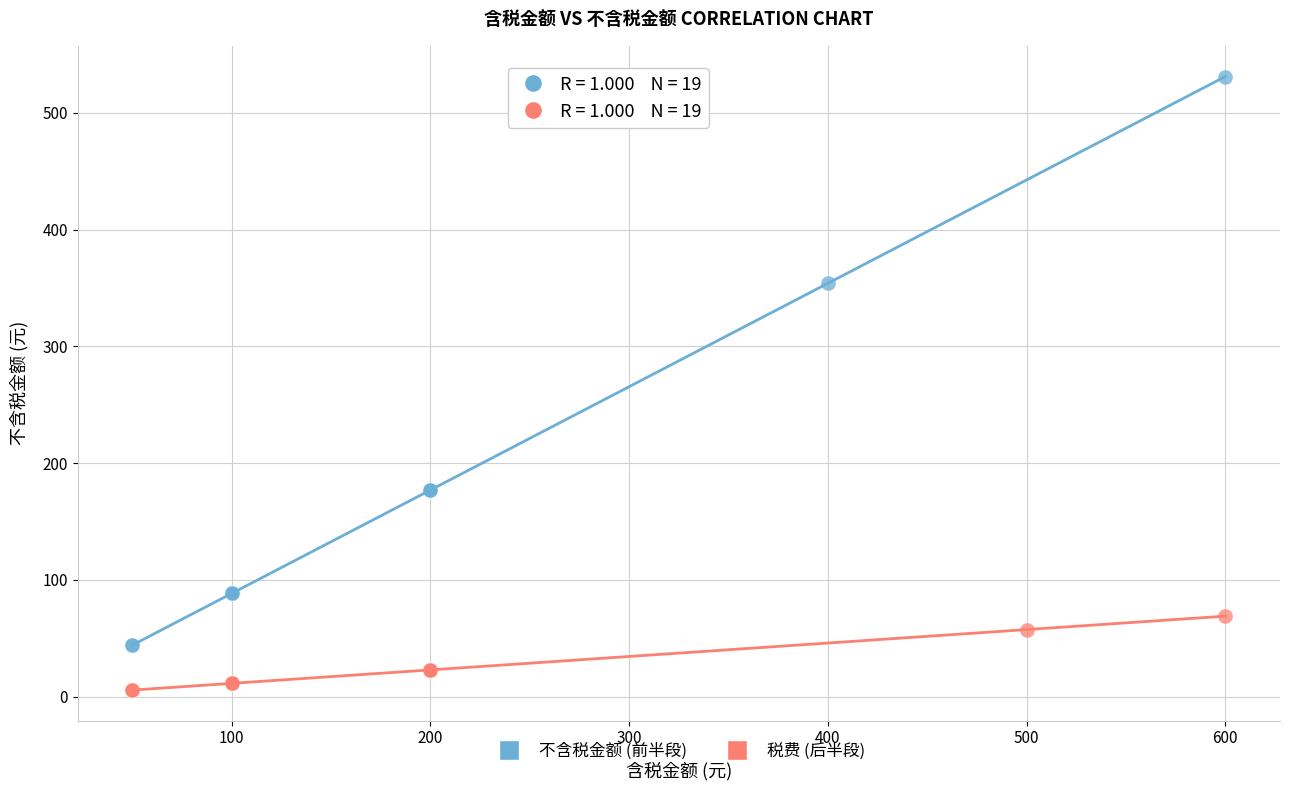

Which series contains the lowest Y value?

税费 (后半段)